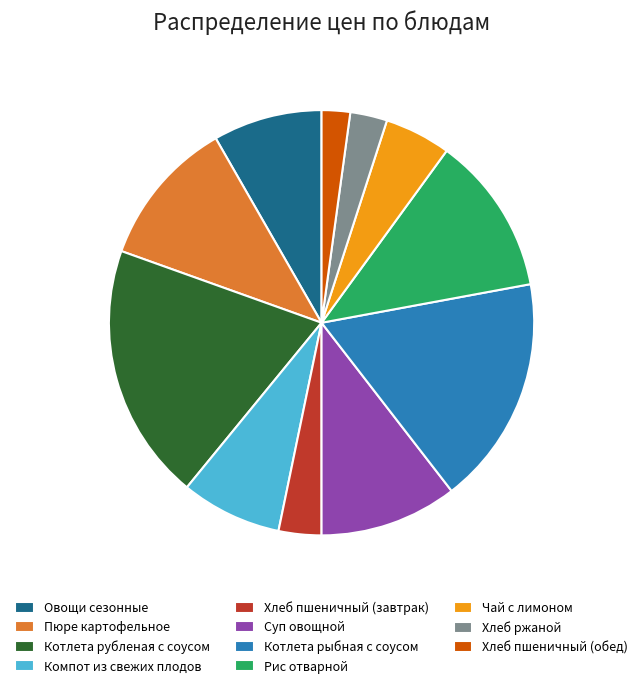

Is it true that Овощи сезонные is 8% of the pie?

True